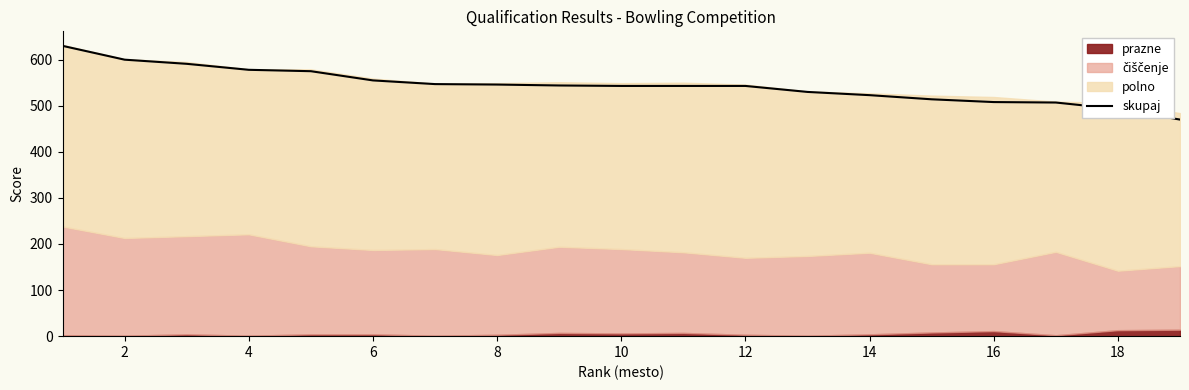

What is the lowest value of the skupaj series?

470